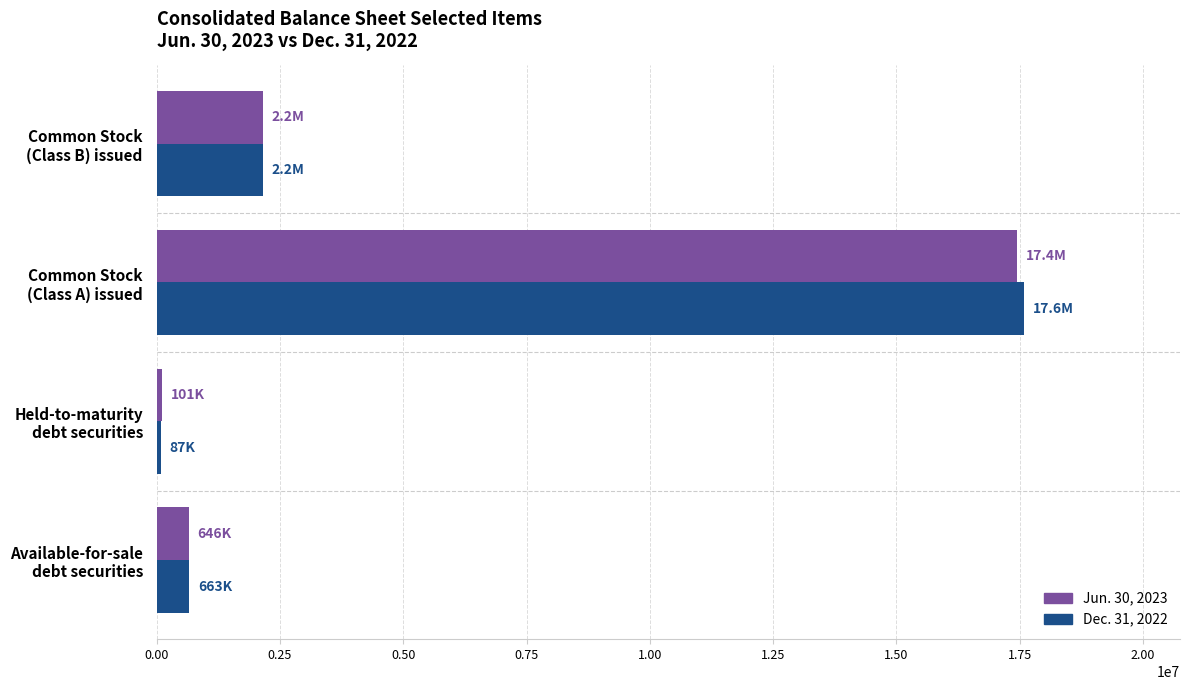

What is the greatest value displayed?

17584928